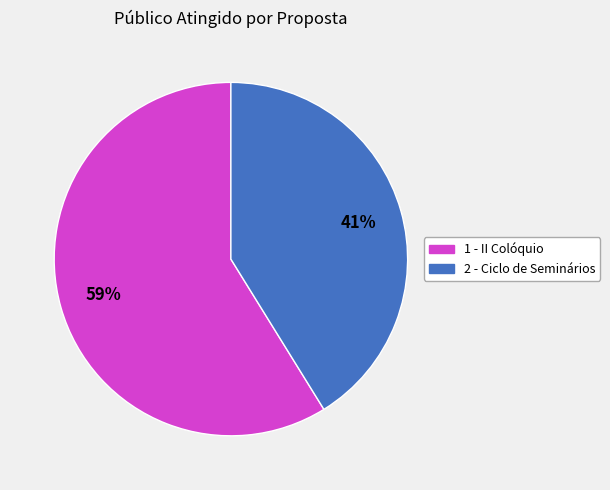

Does any single category account for the majority?

Yes